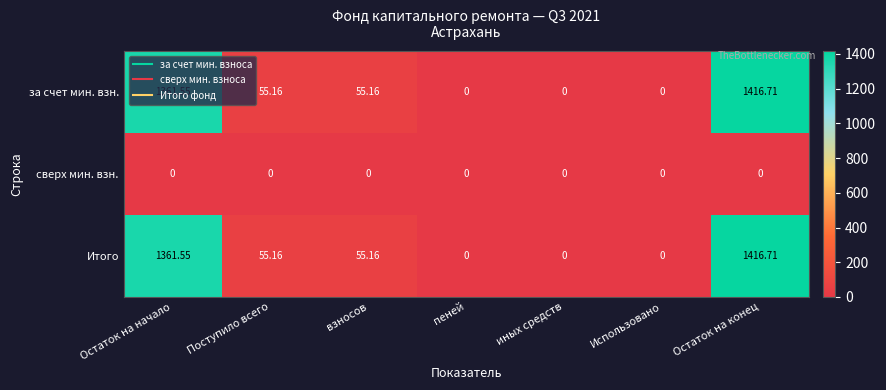

Which category has the highest value across all series?

Остаток на конец